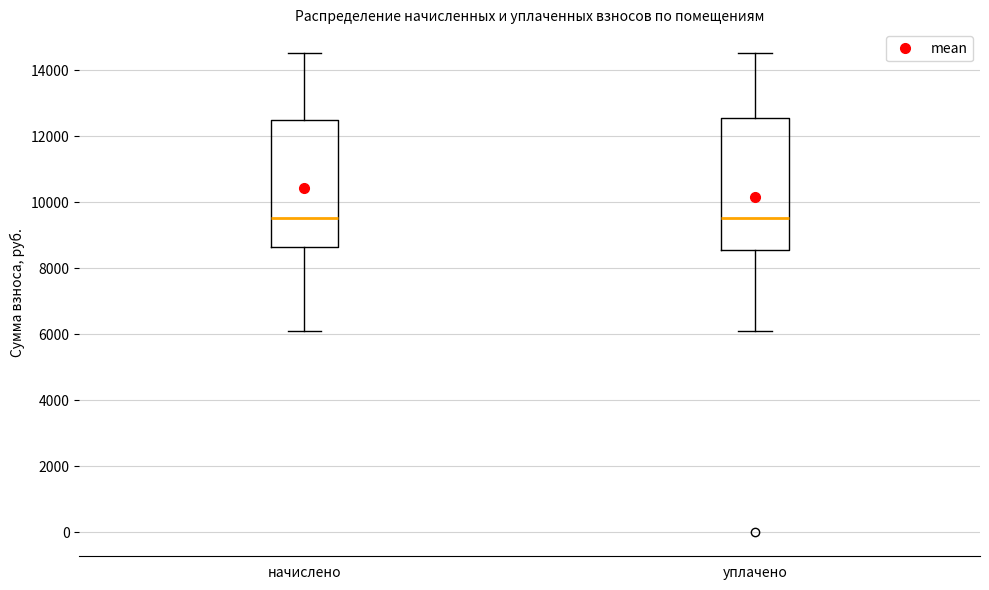

Reading left to right, transcribe this box plot: for each box, give where its median line is, the range the box spans, and where its two whiskers end, as read against the y-axis. The values are not printed on the chart, so give them approximately, as read against the axis.

начислено: median 9600, box 8600 to 12400, whiskers 6200 to 14600
уплачено: median 9600, box 8600 to 12600, whiskers 6200 to 14600